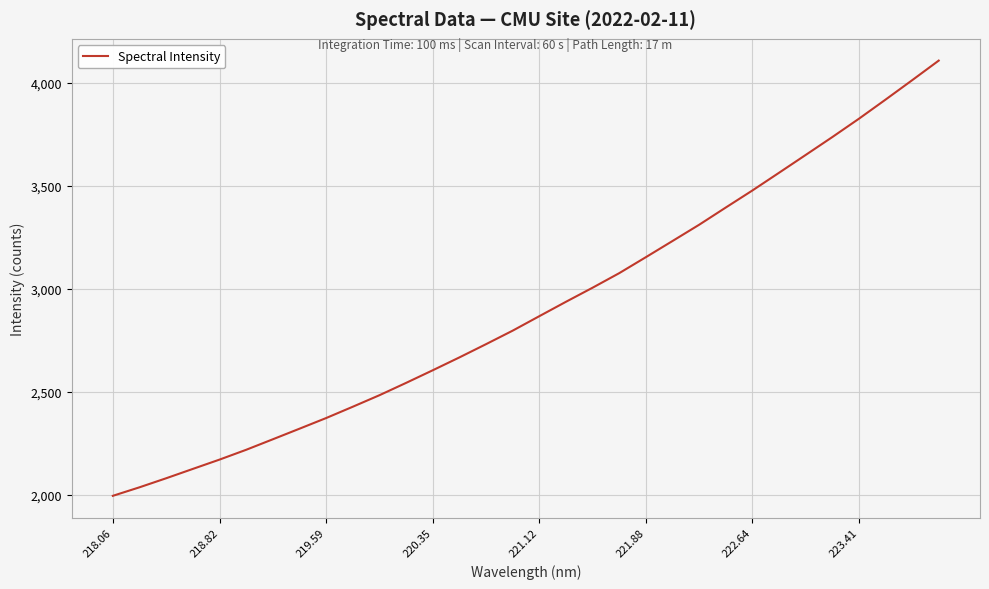

What is the smallest value displayed?

1995.2